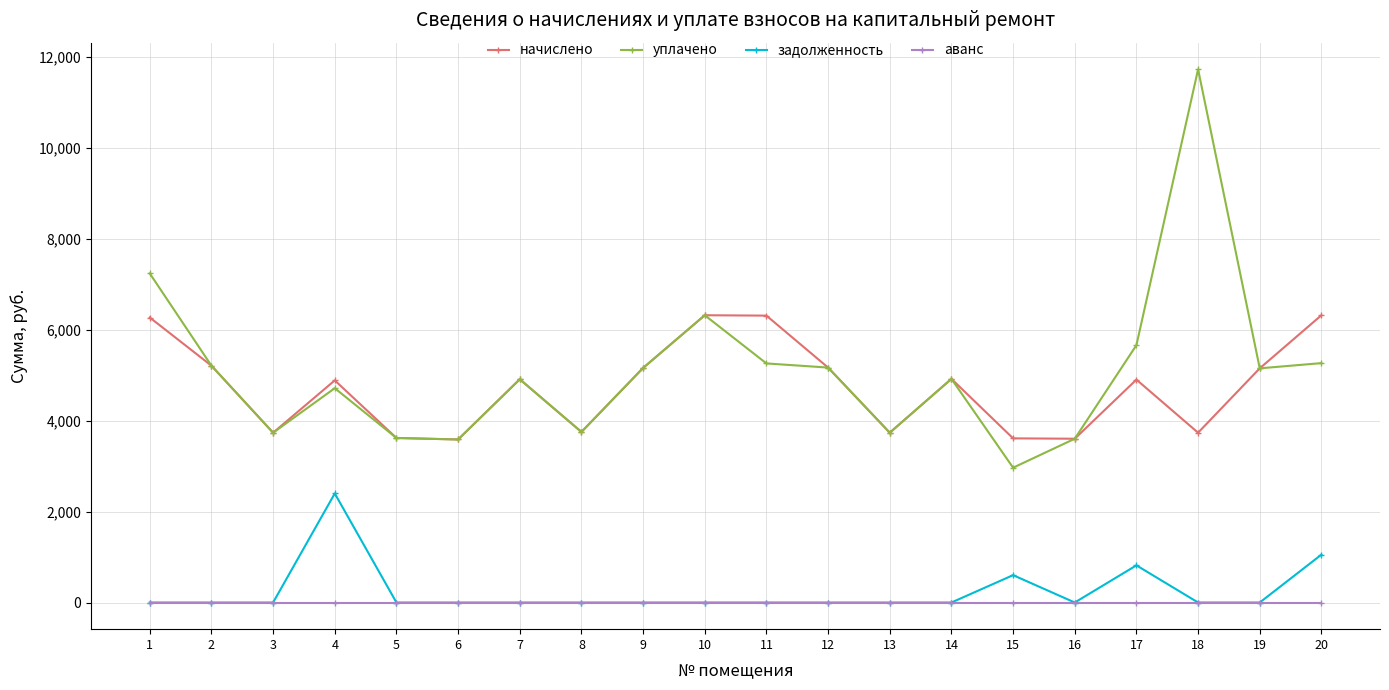

What is the sum of all уплачено values?

101677.1